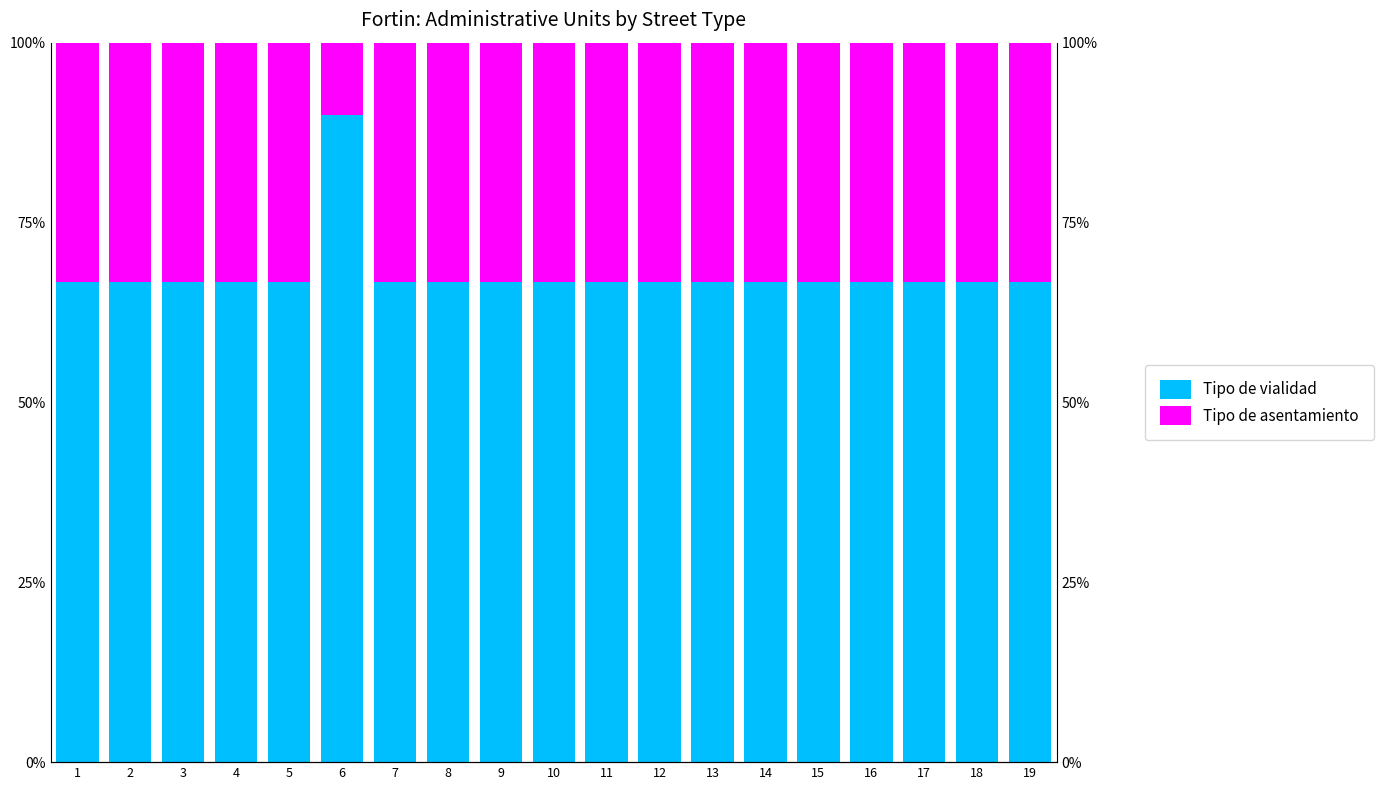

What is the value of the Tipo de vialidad bar at the 1st from the left?

0.7